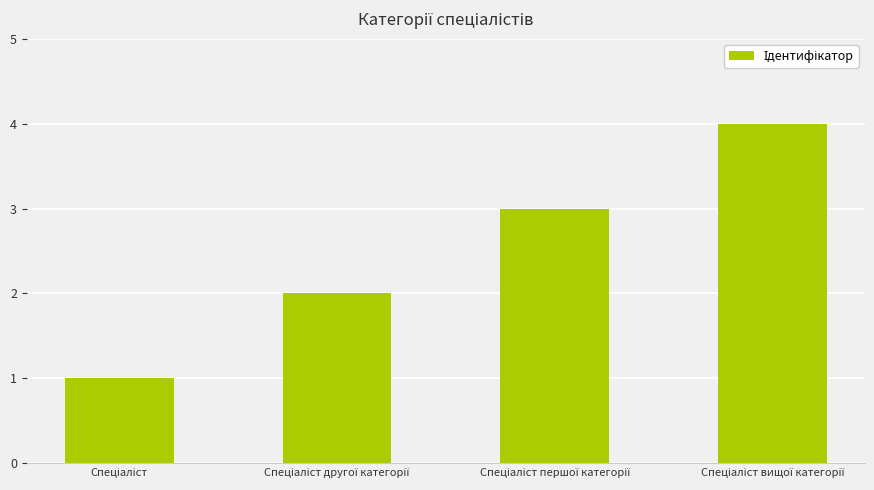

Reading right to left, list all the values displayed in this chart.

4	3	2	1